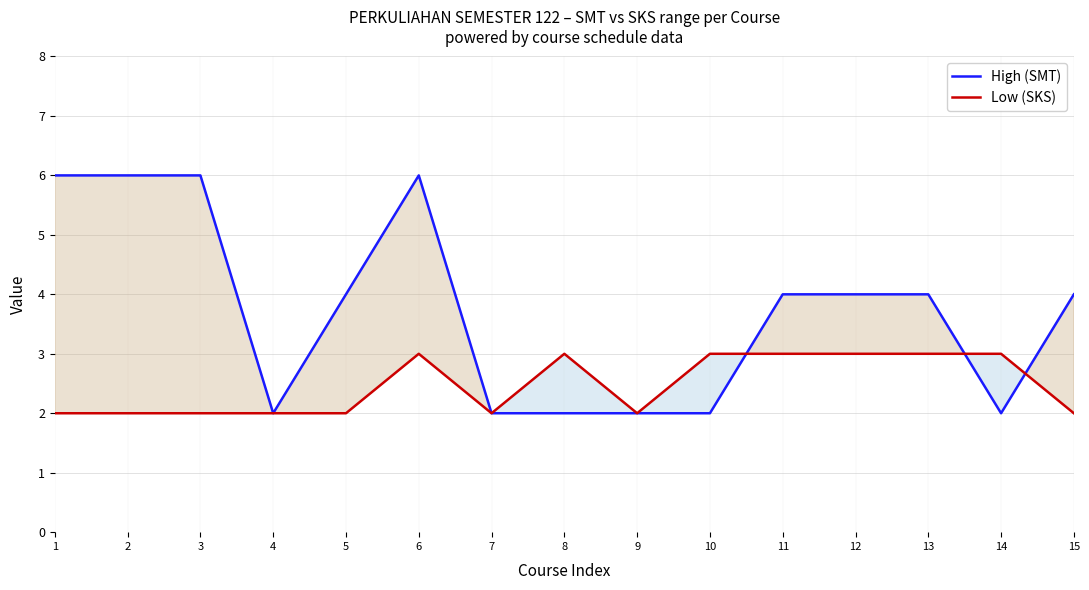

The High (SMT) series shows 4 at 1. True or false?

False